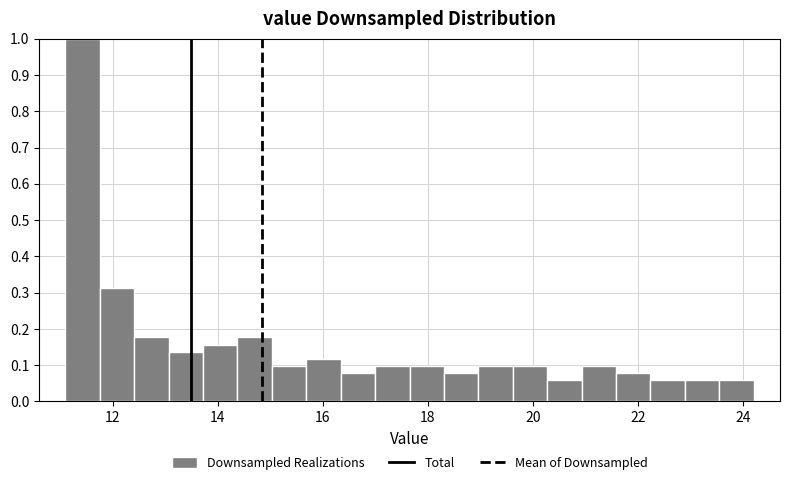

Around what value on the x-axis is the tallest bar? Give the approximate position of its centre, as read against the axis.

11.4